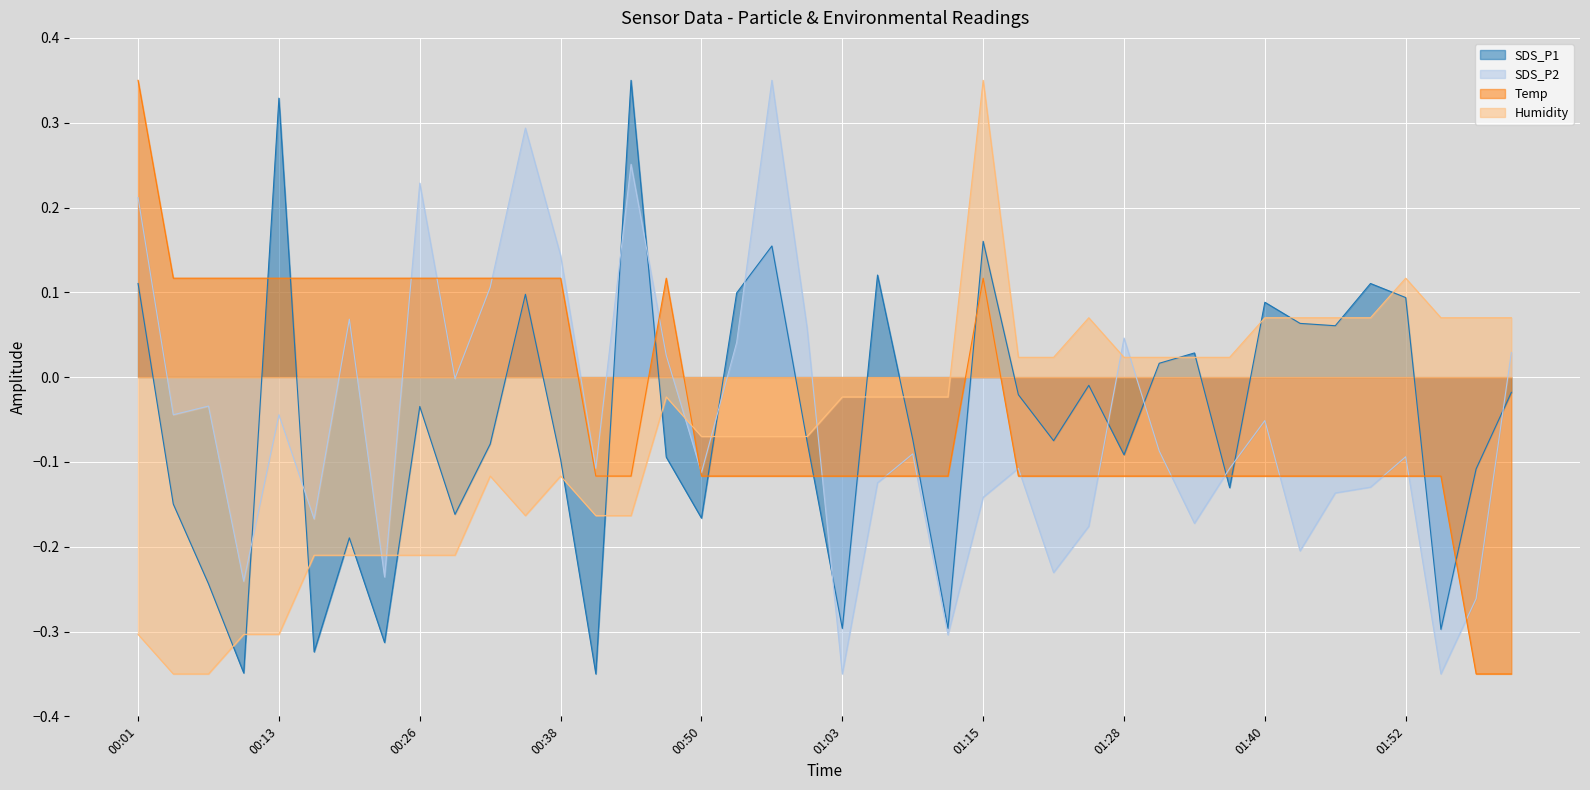

How many lines are shown in the chart?

4